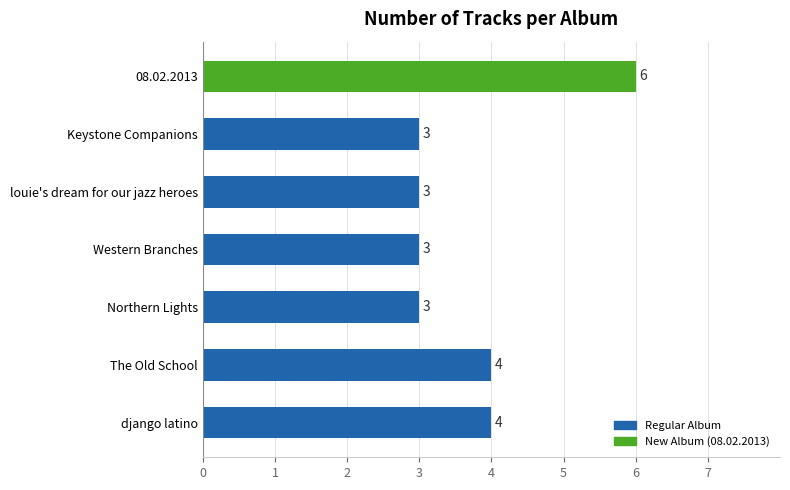

Approximately how many times larger is the value at Western Branches compared to louie's dream for our jazz heroes?

1.0